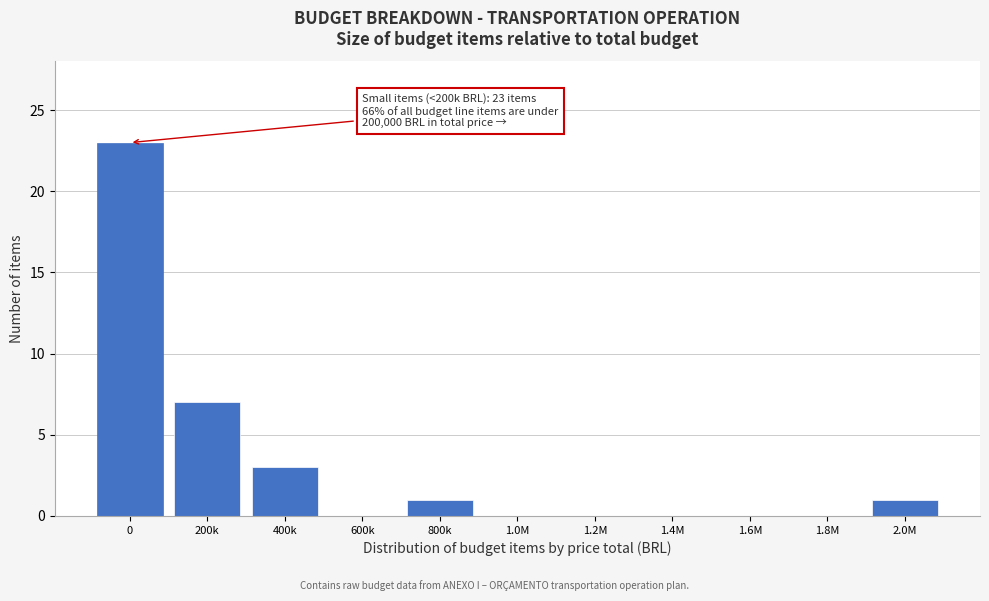

Reading left to right, what are all the values shown in this chart?

0=23	200k=7	400k=3	600k=0	800k=1	1.0M=0	1.2M=0	1.4M=0	1.6M=0	1.8M=0	2.0M=1